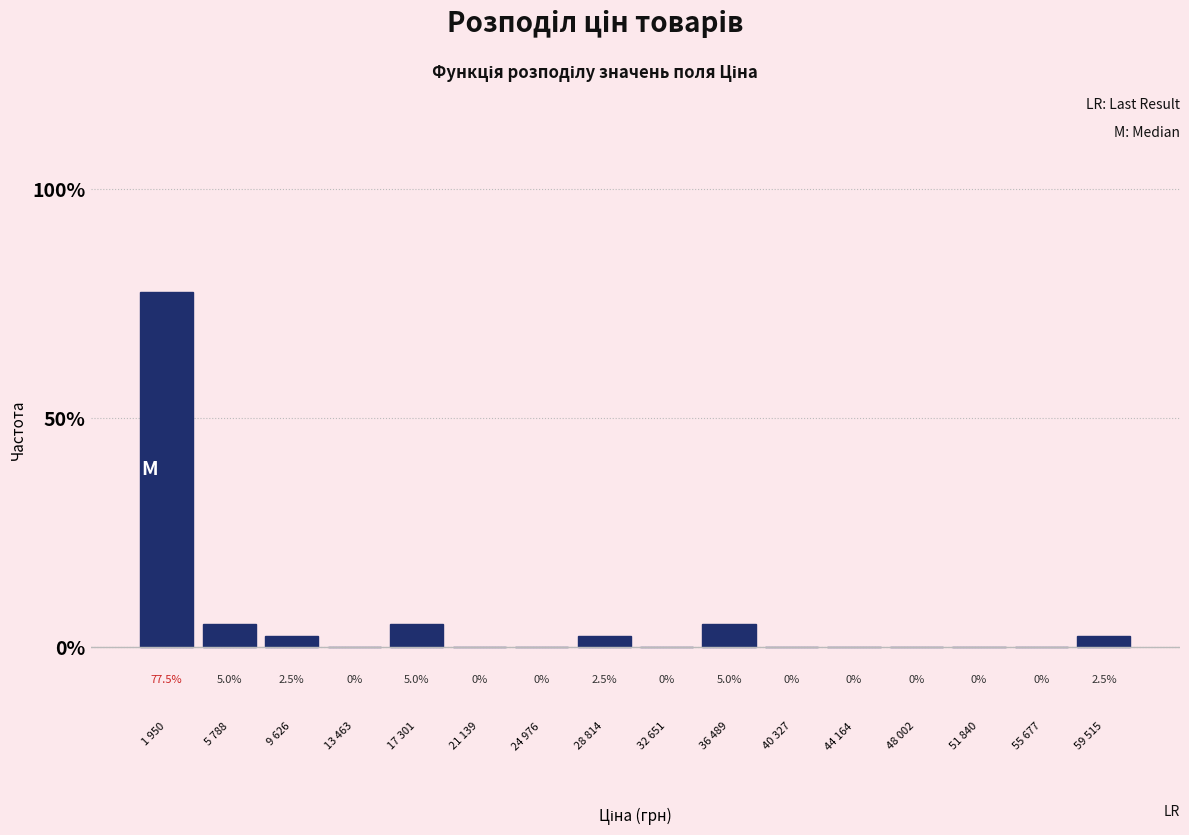

Reading right to left, list all the values displayed in this chart.

59 515=2.5	55 677=0.0	51 840=0.0	48 002=0.0	44 164=0.0	40 327=0.0	36 489=5.0	32 651=0.0	28 814=2.5	24 976=0.0	21 139=0.0	17 301=5.0	13 463=0.0	9 626=2.5	5 788=5.0	1 950=77.5